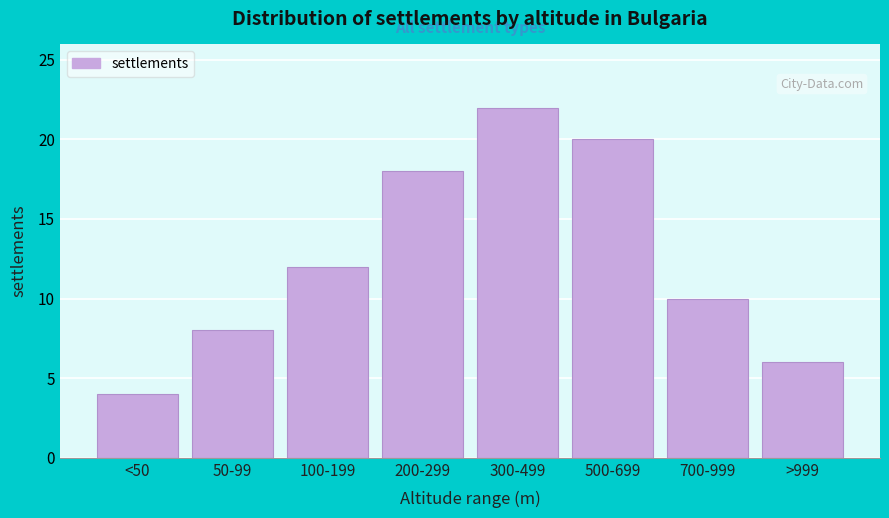

Reading left to right, what are all the values shown in this chart?

<50=4	50-99=8	100-199=12	200-299=18	300-499=22	500-699=20	700-999=10	>999=6